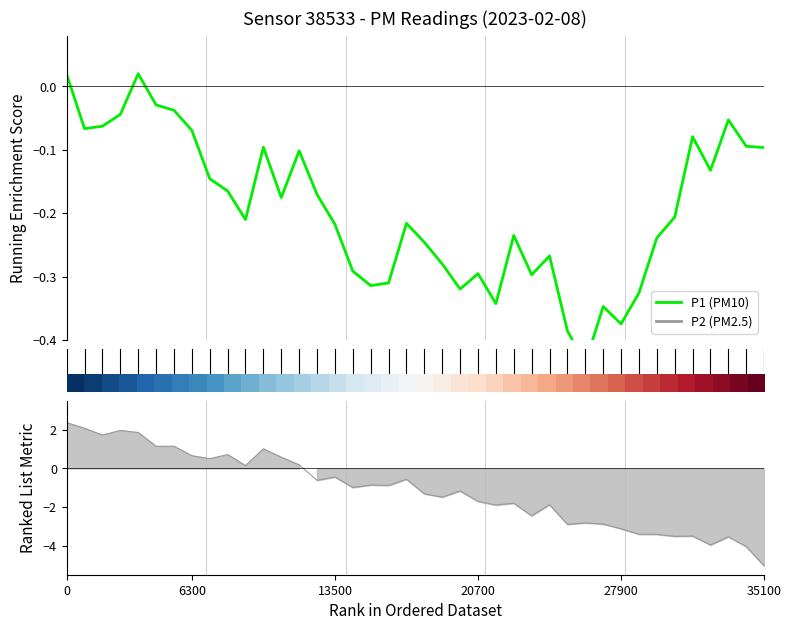

How many interior local valleys does the P1 series have?

10